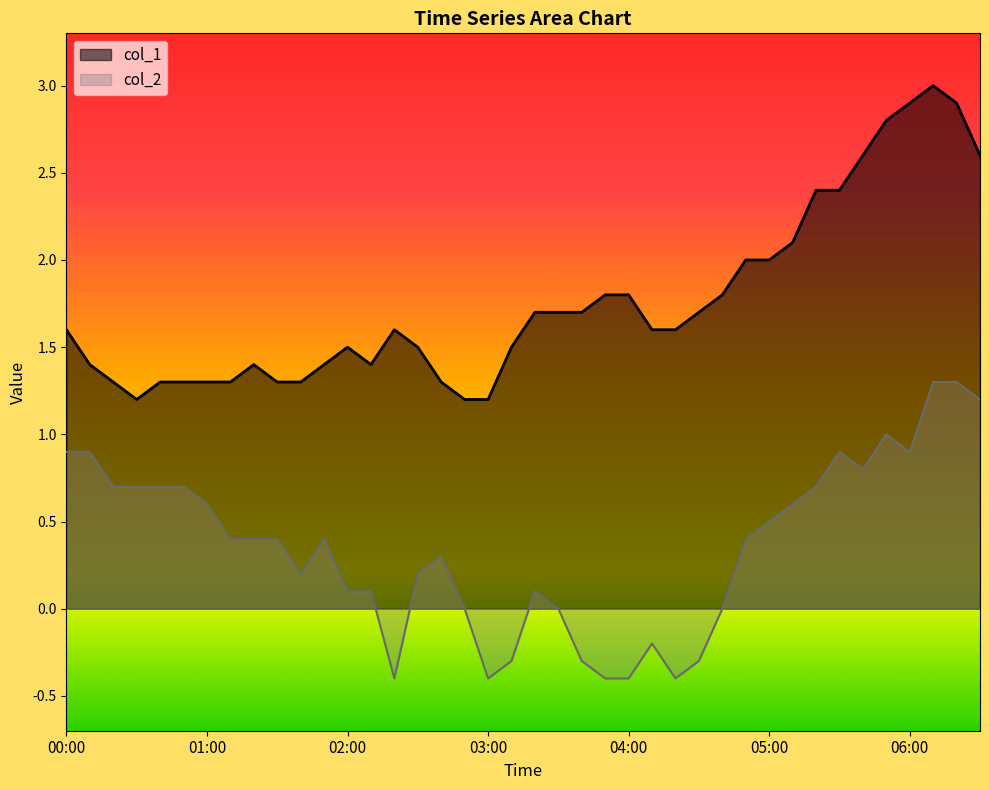

What is the label of the 28th point from the left?

04:30